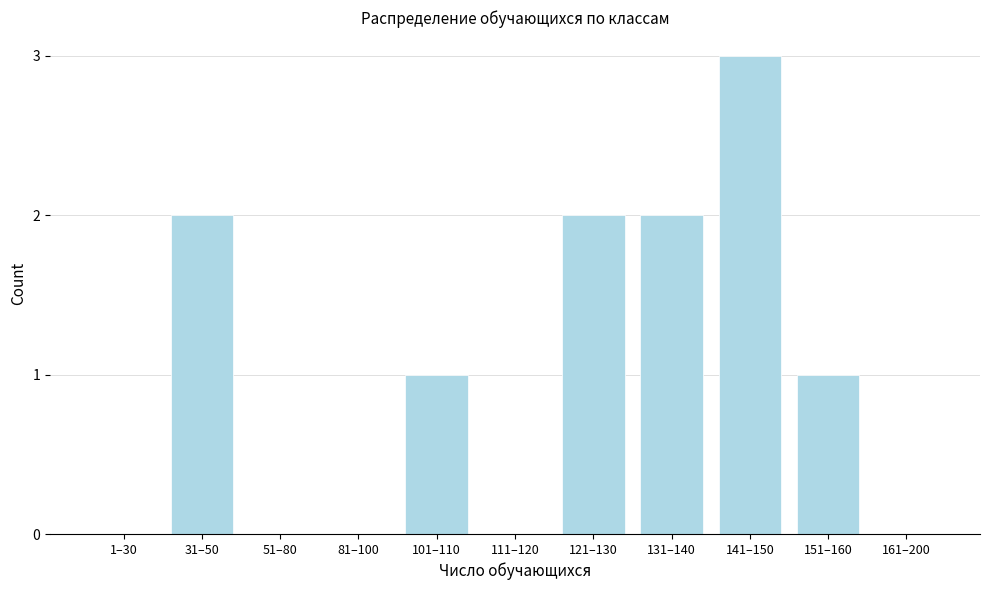

Reading left to right, what are all the values shown in this chart?

1–30=0	31–50=2	51–80=0	81–100=0	101–110=1	111–120=0	121–130=2	131–140=2	141–150=3	151–160=1	161–200=0